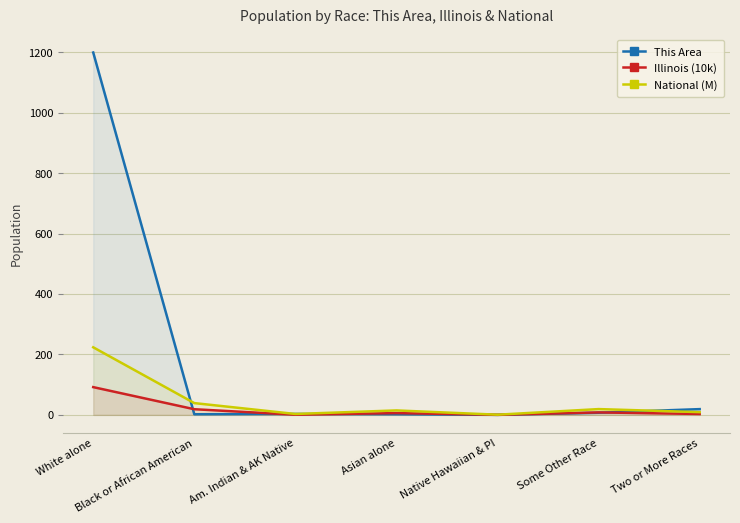

What is the spread (max minus min) of values at Am. Indian & AK Native?

2.6